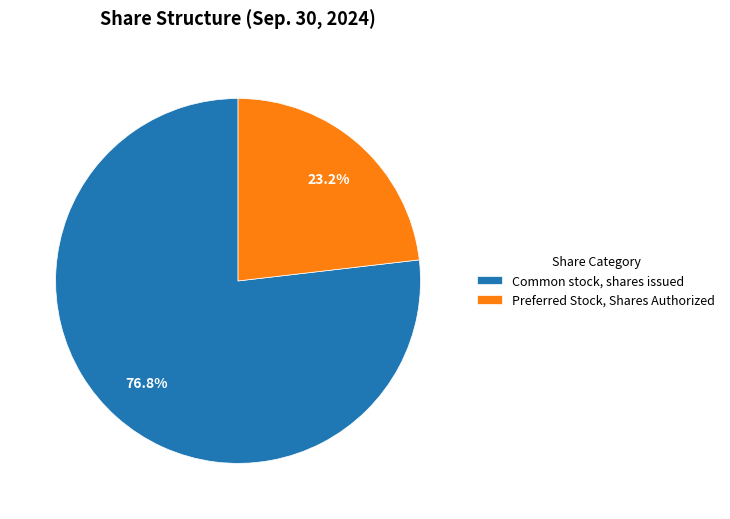

Approximately how many times larger is the value at Preferred Stock, Shares Authorized compared to Common stock, shares issued?

0.3